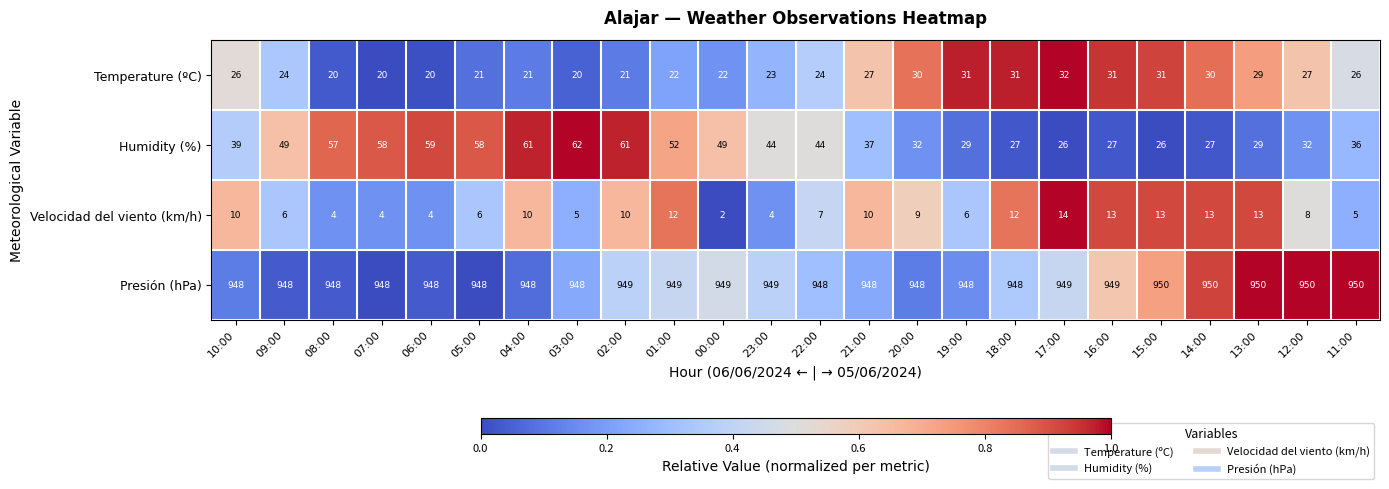

What is the approximate value of Velocidad del viento (km/h) at 18:00?

12